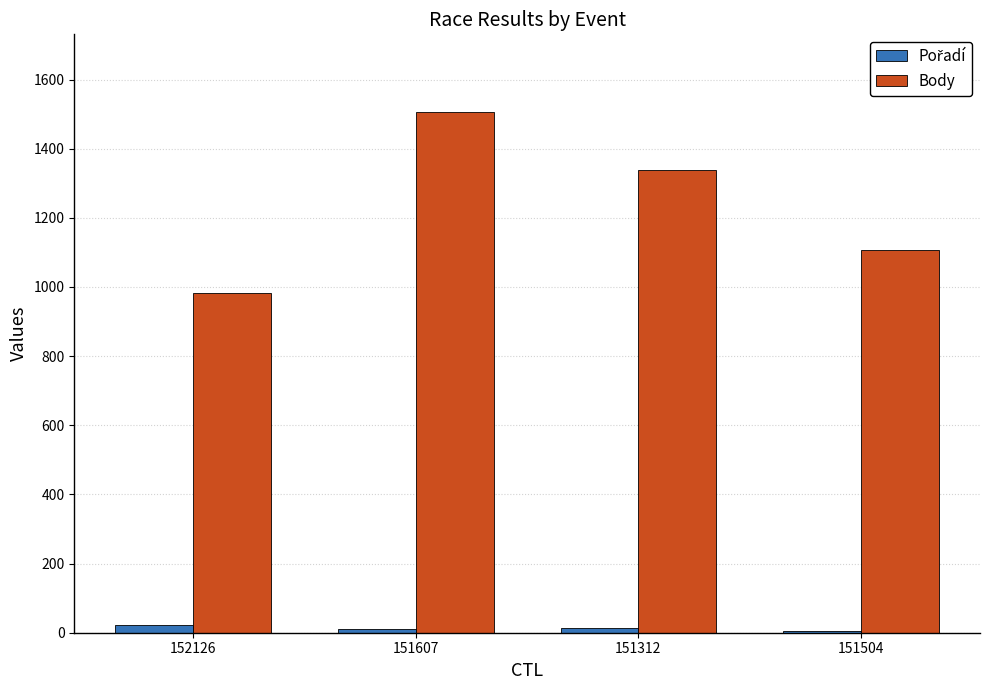

Which series changed the most between 151607 and 151504?

Body